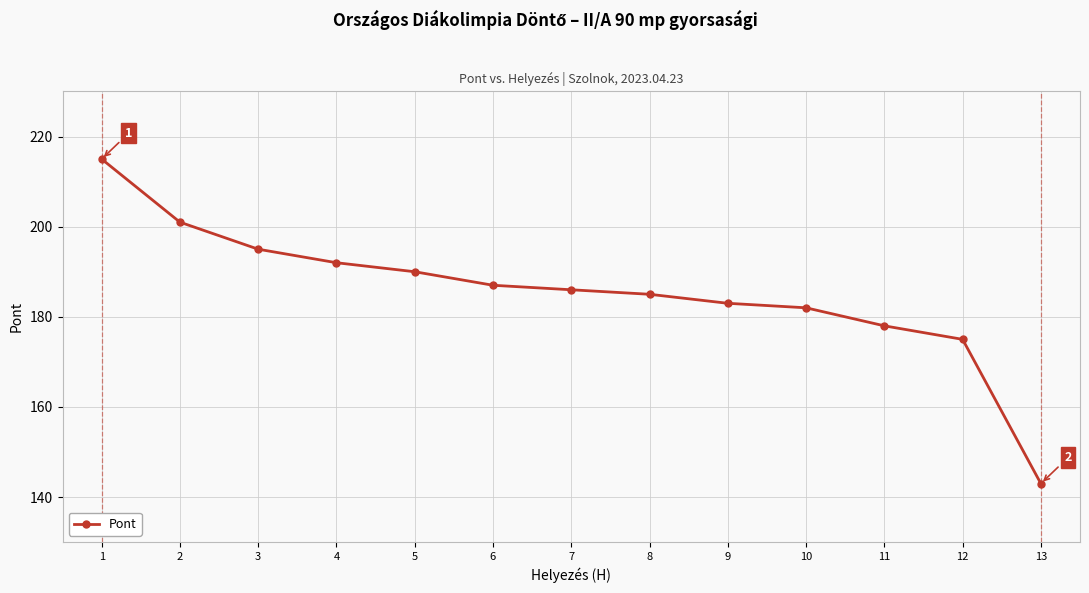

True or false: the data shows 235 at 13.

False